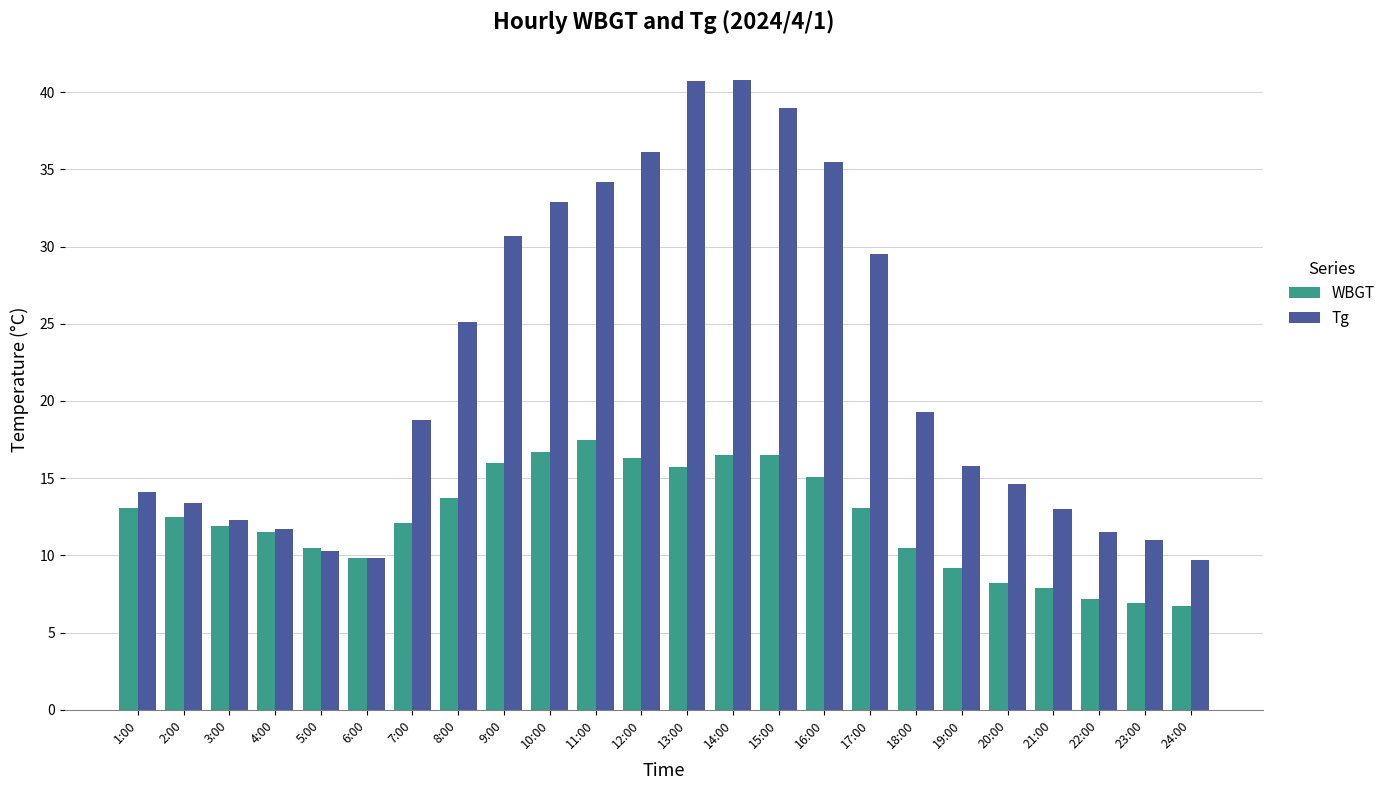

List the series in order of their overall mean, lowest first.

WBGT, Tg